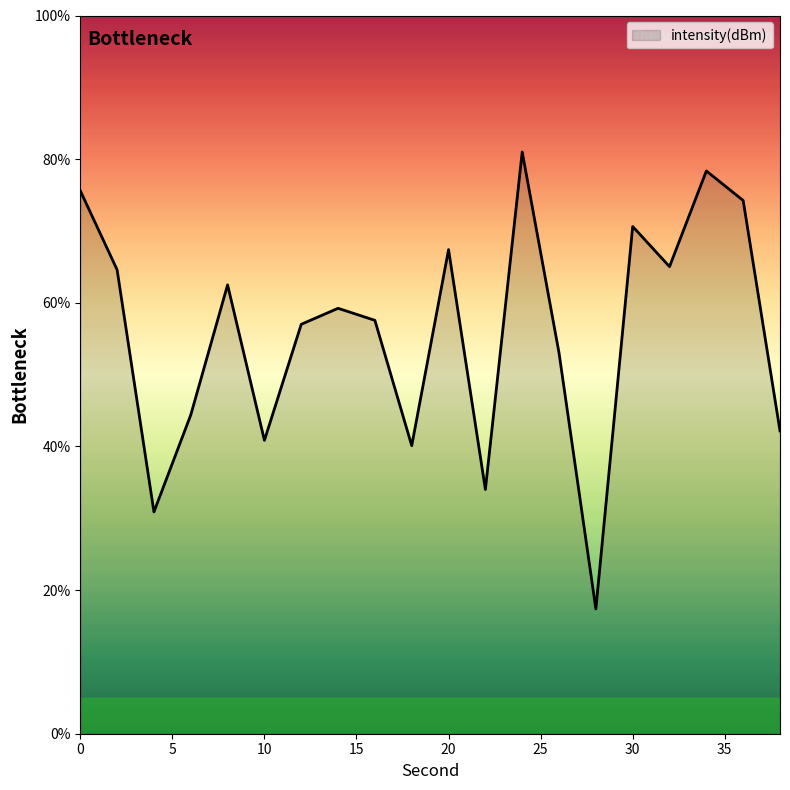

What is the greatest value displayed?

81.0